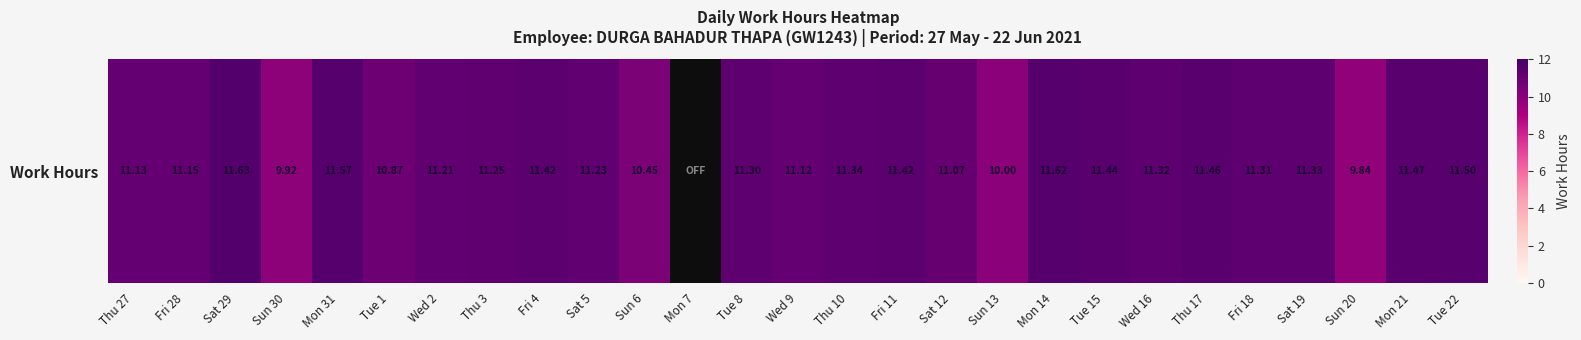

At which label is the value closest to 5?

Sun 20